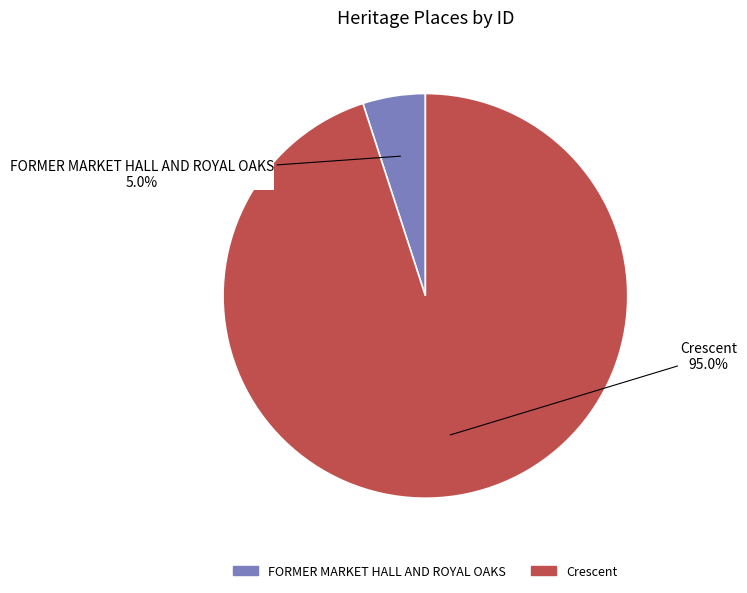

Which category has the biggest portion of the pie?

Crescent